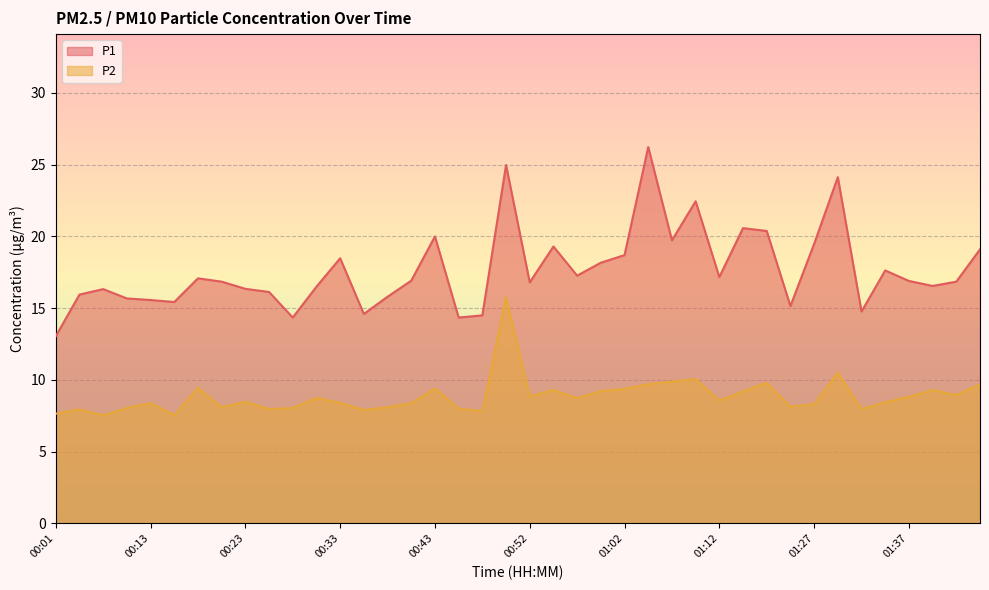

Which series has the largest range (max minus min)?

P1